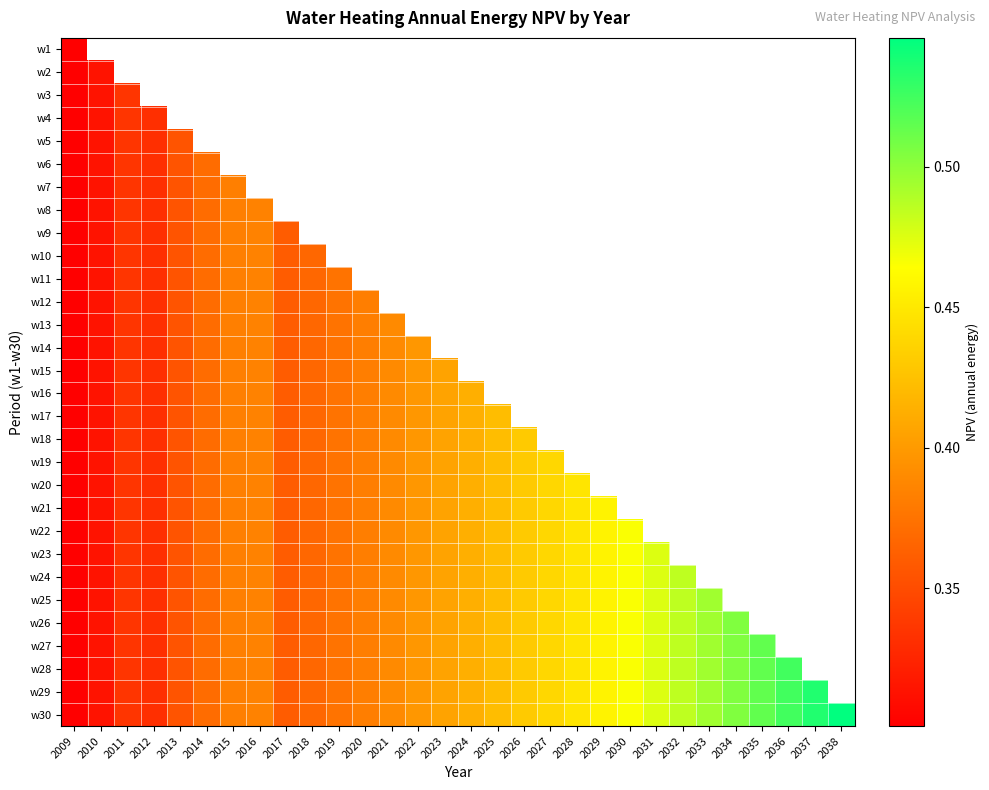

The w28 series shows 0.5 at 2036. True or false?

True